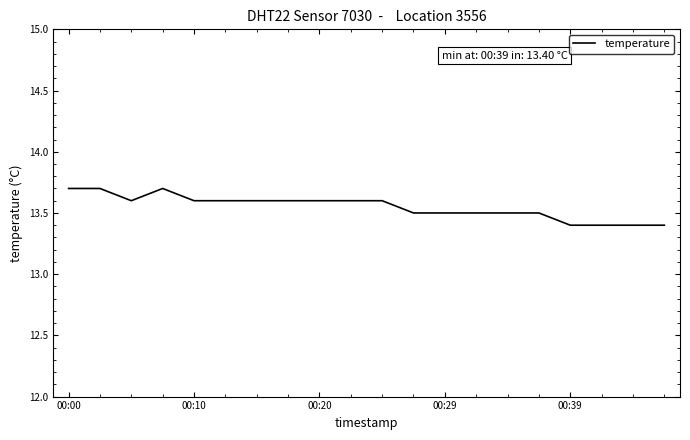

How many lines are shown in the chart?

1